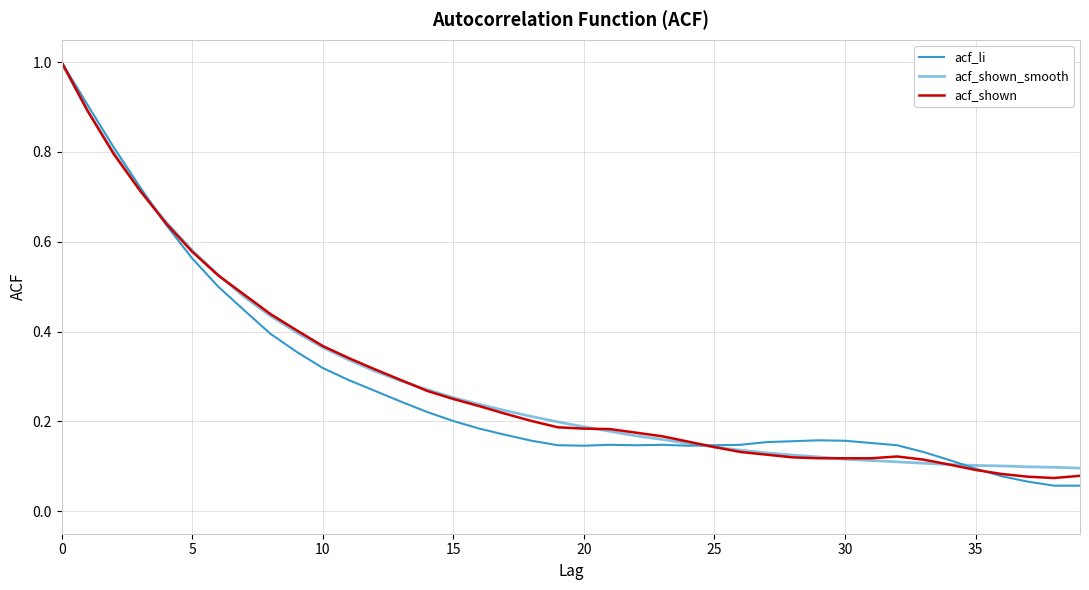

What is the value of the acf_li point at the 27th from the left?

0.1